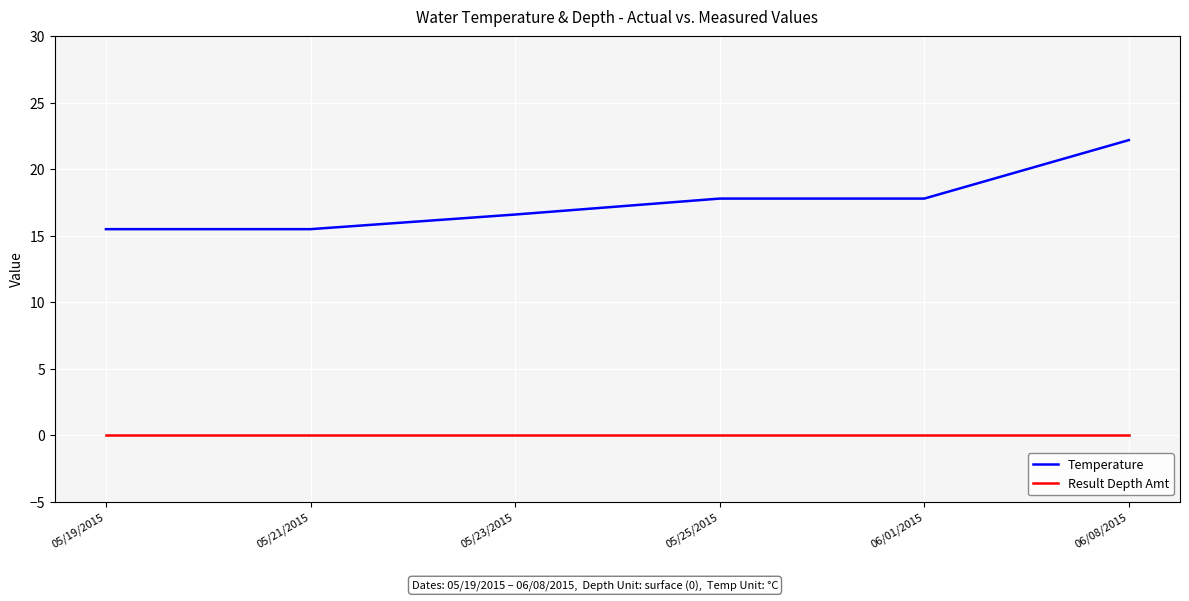

What position from the right is 05/19/2015?

6